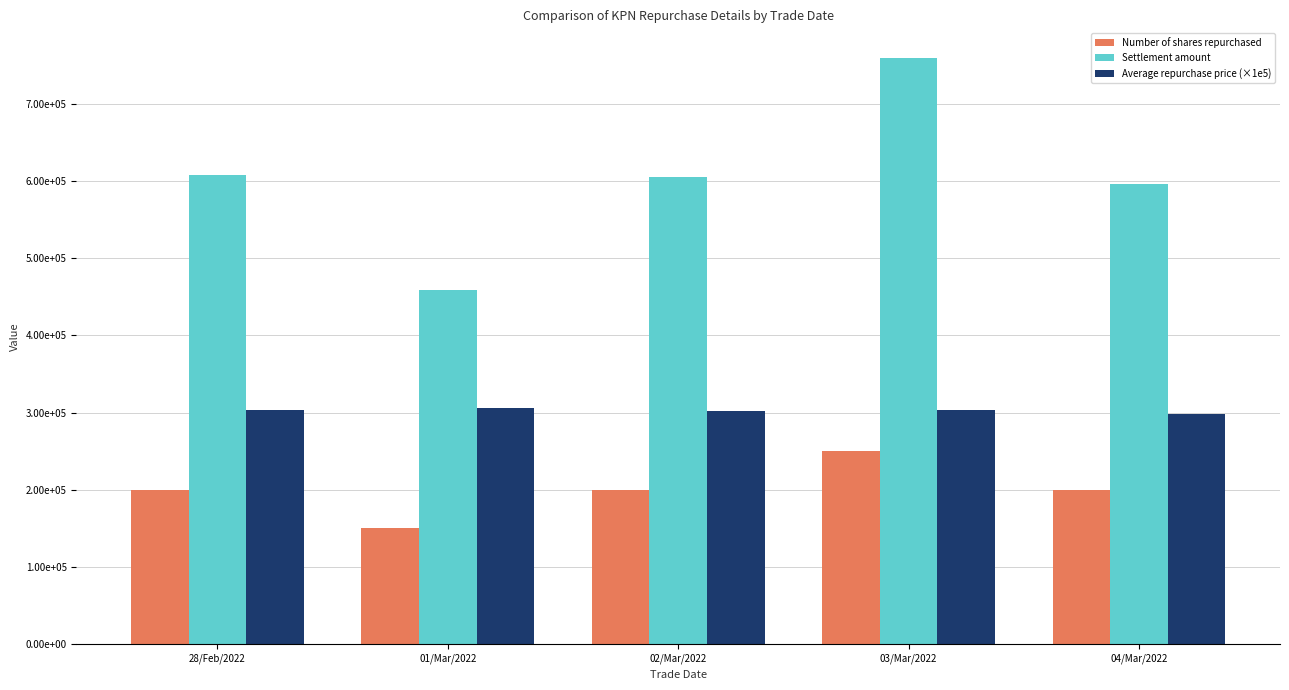

What are all the series names shown in the legend?

Number of shares repurchased, Settlement amount, Average repurchase price (×1e5)